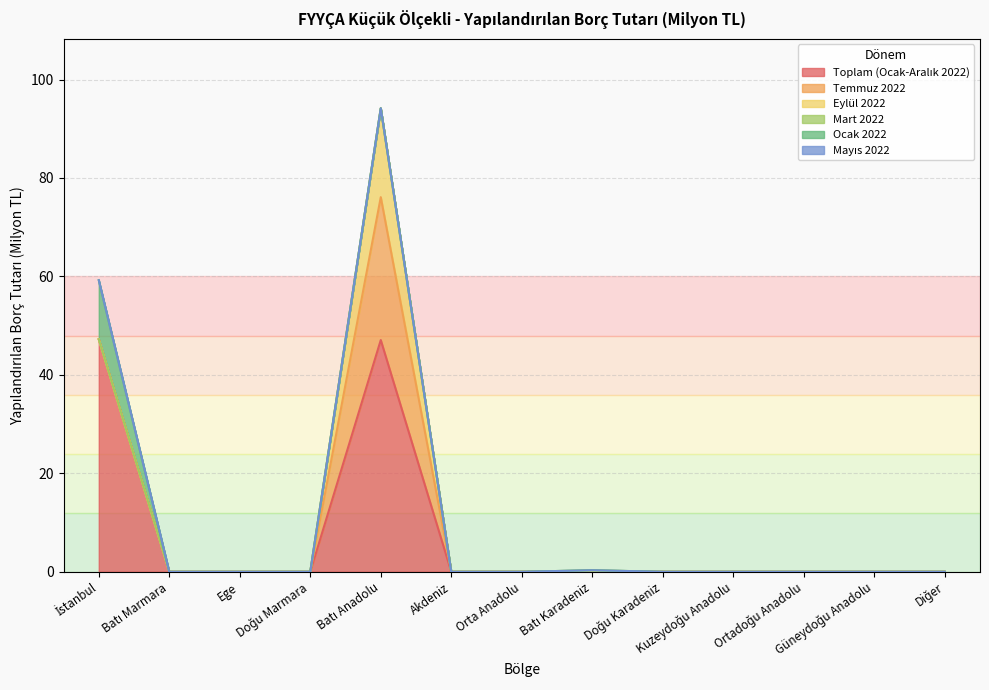

Which label corresponds to the smallest value in the chart?

Batı Marmara